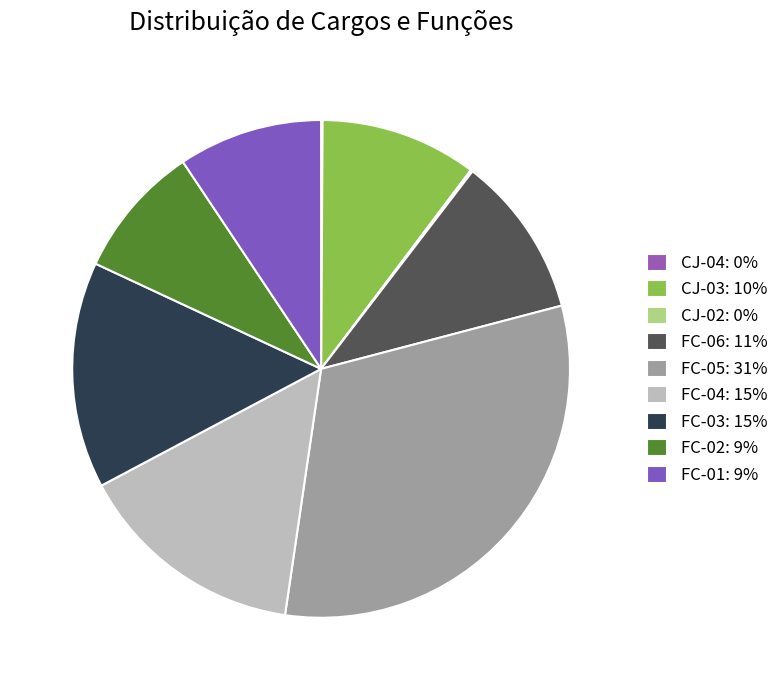

To the nearest percent, what is the combined percentage of CJ-03 and FC-03?

25%